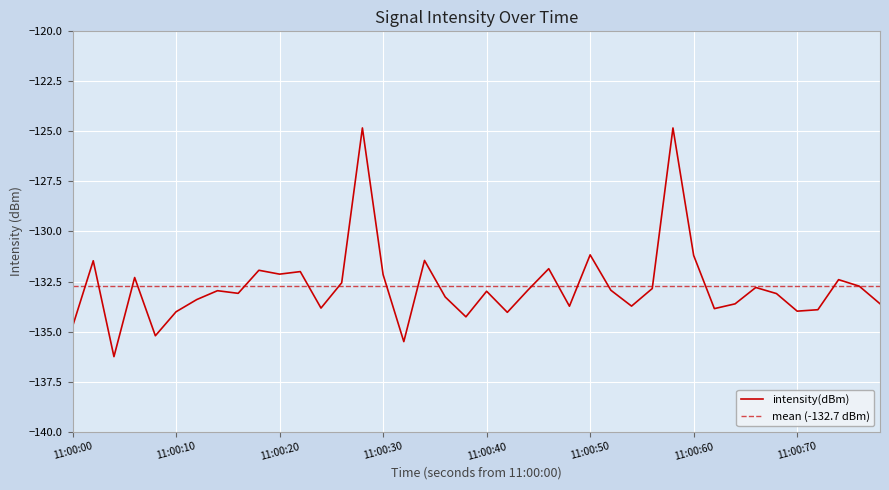

What is the maximum value for intensity(dBm)?

-124.8